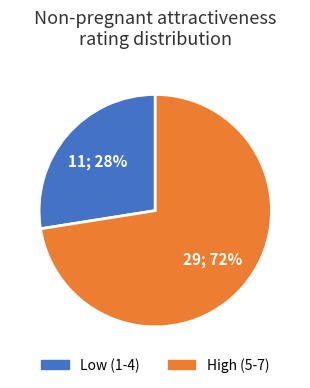

Is there a majority slice in this chart?

Yes